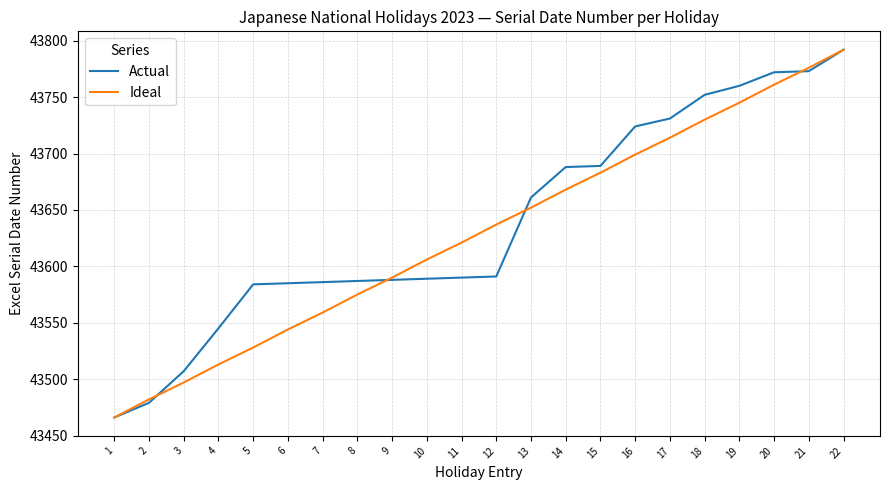

Which category has the highest value across all series?

22